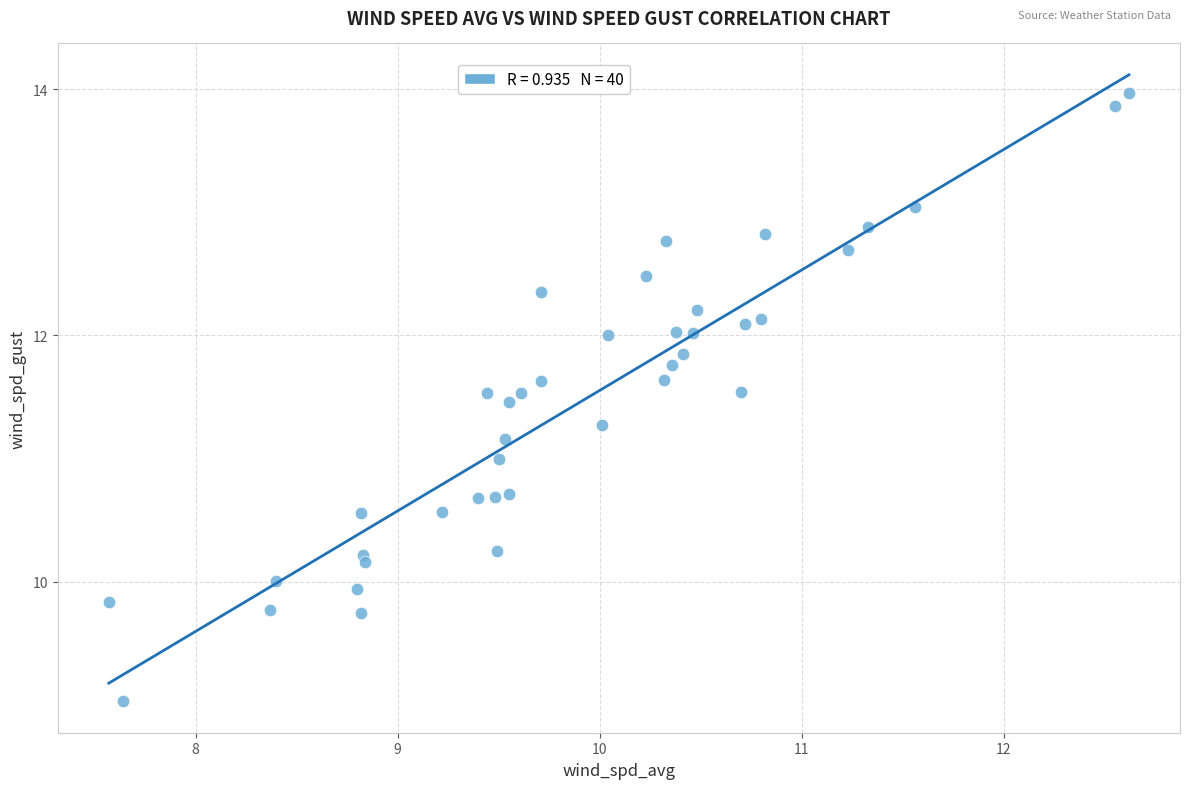

What is the range of Y values (max minus min)?

4.9